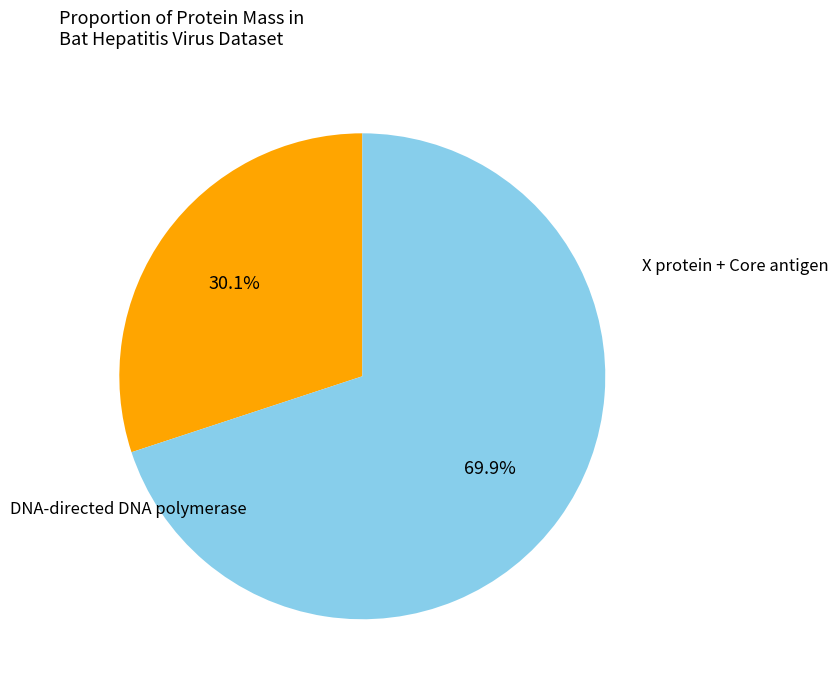

Does any single category account for the majority?

Yes